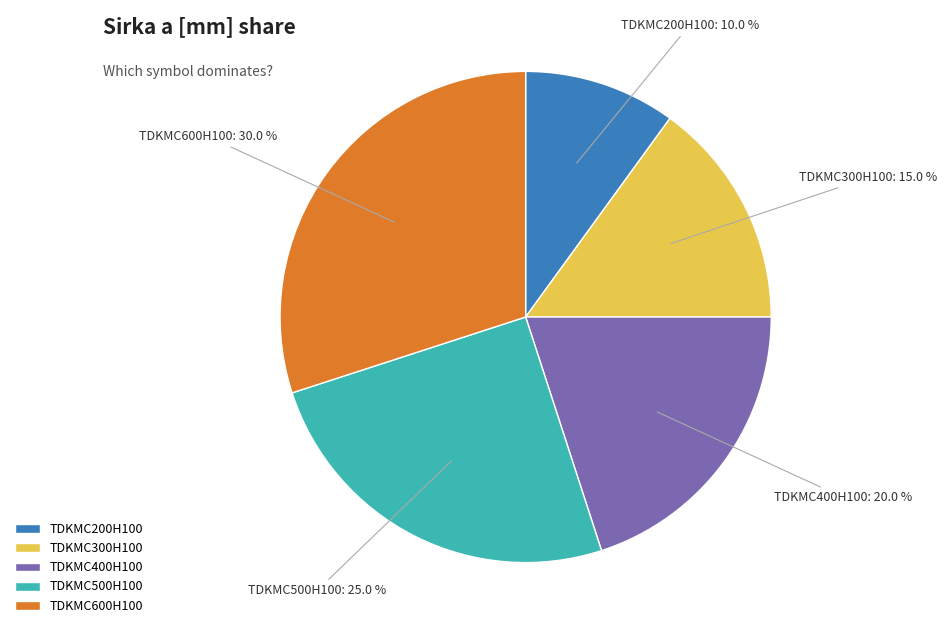

Does TDKMC600H100 represent more than half of the total?

No